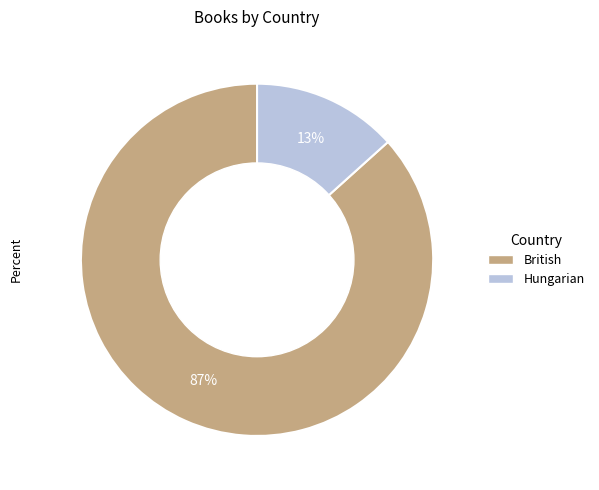

Which slice is the largest?

British